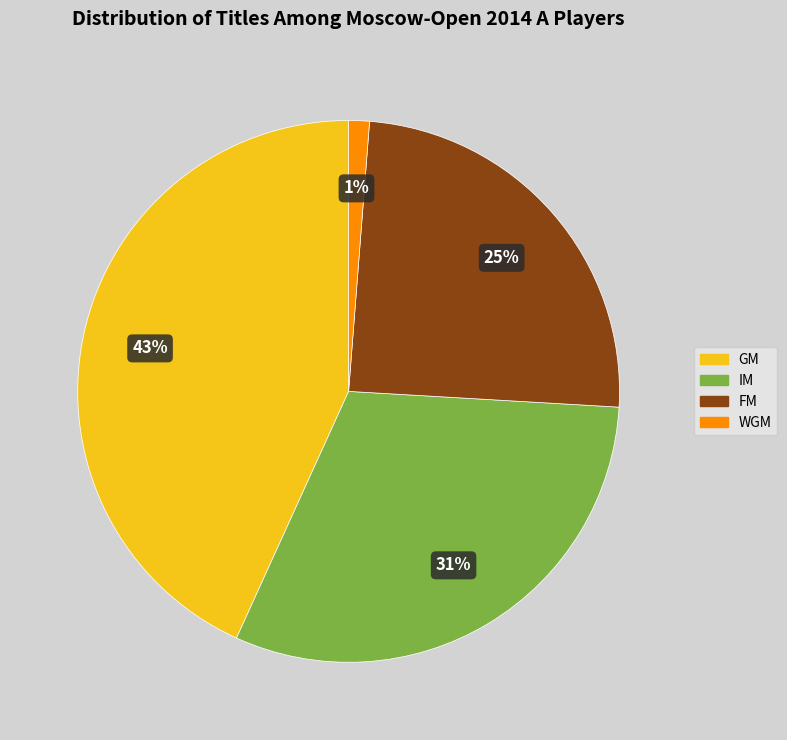

How many segments does this pie chart have?

4